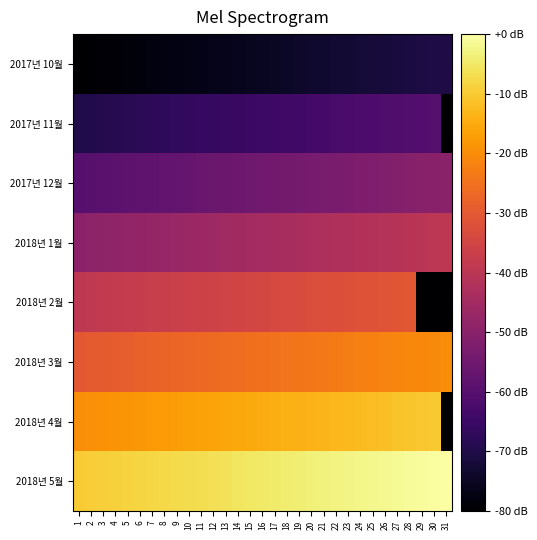

How many categories are shown in the chart?

31